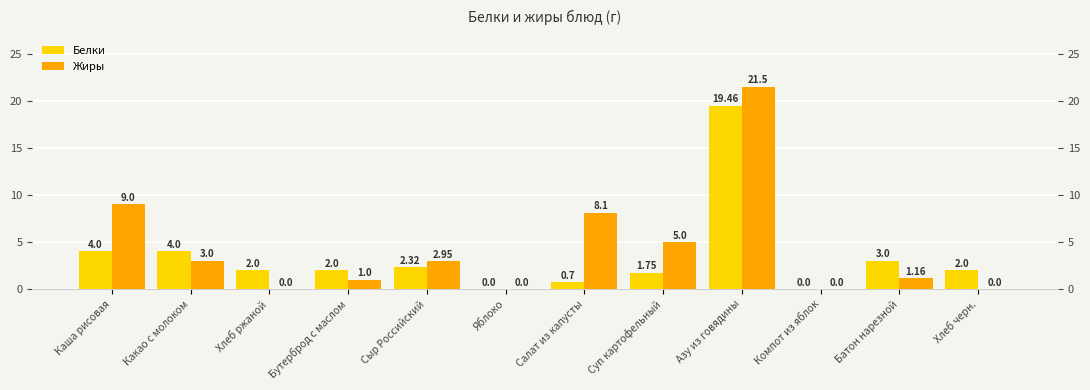

Between Хлеб ржаной and Салат из капусты, which series saw the biggest shift?

Жиры